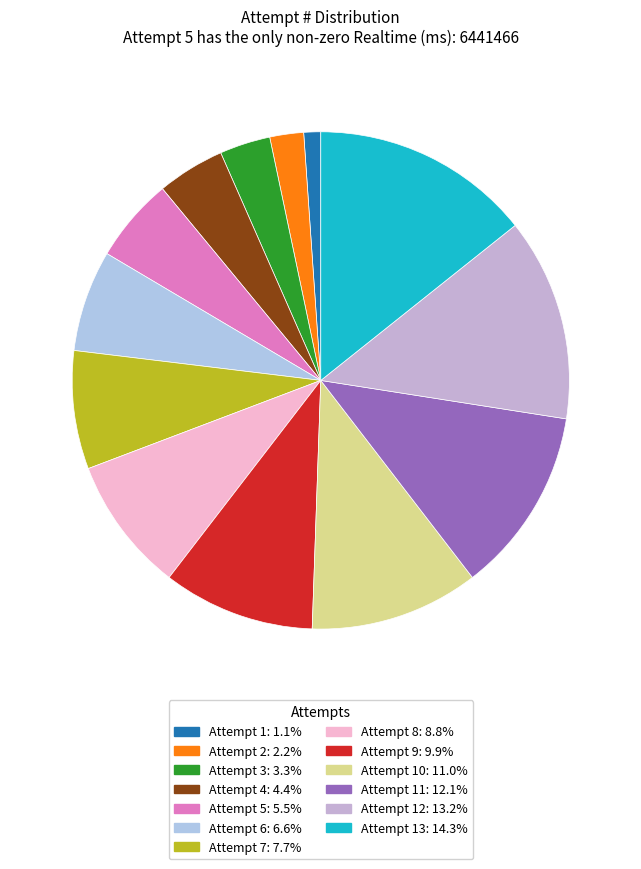

How many slices are in this pie chart?

13